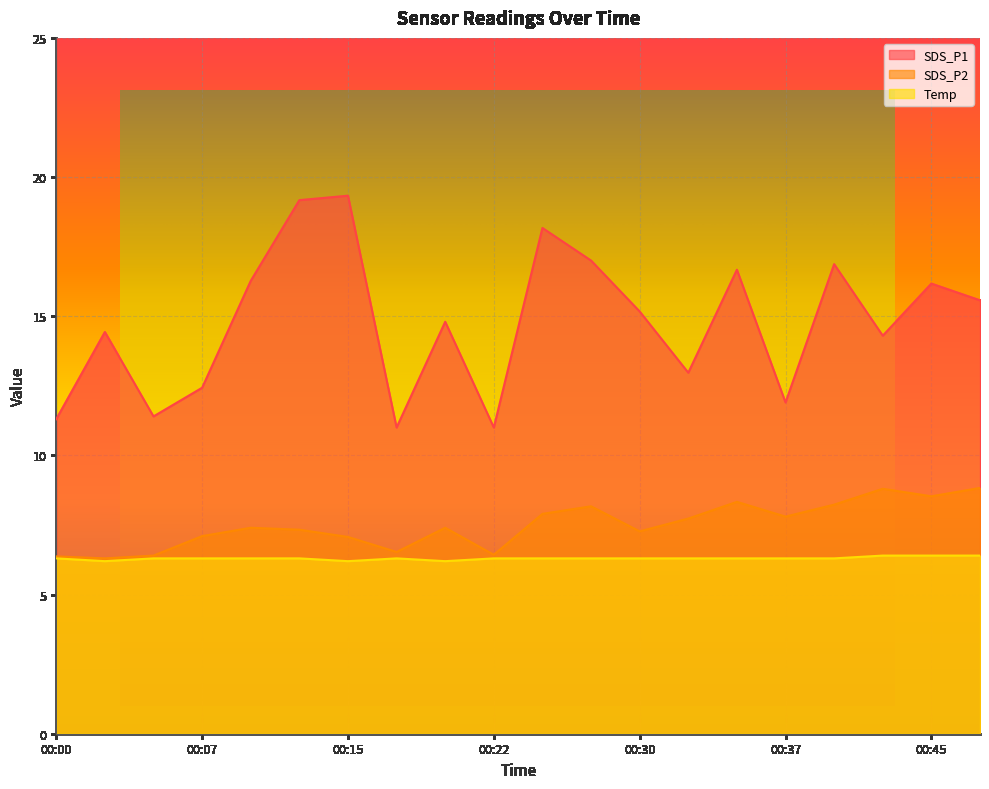

What is the approximate value of SDS_P2 at 00:40?

8.2